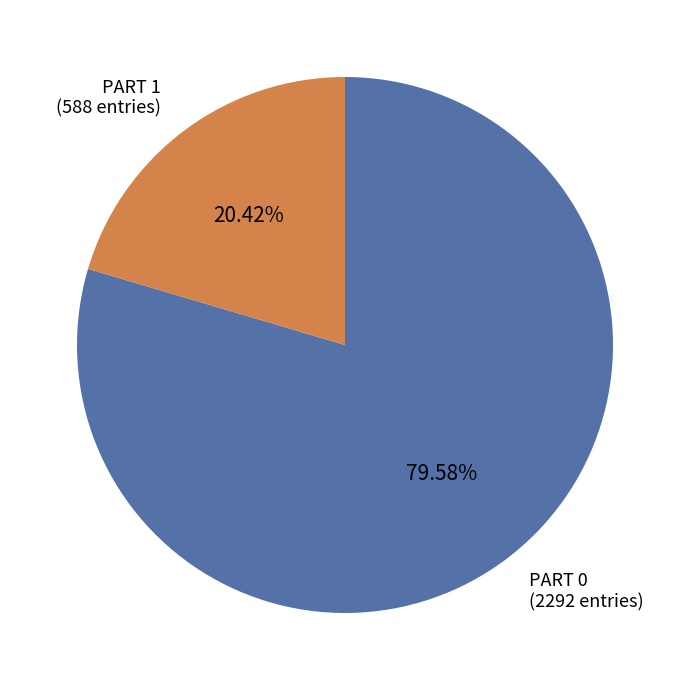

Is there any slice that represents more than half of the pie?

Yes